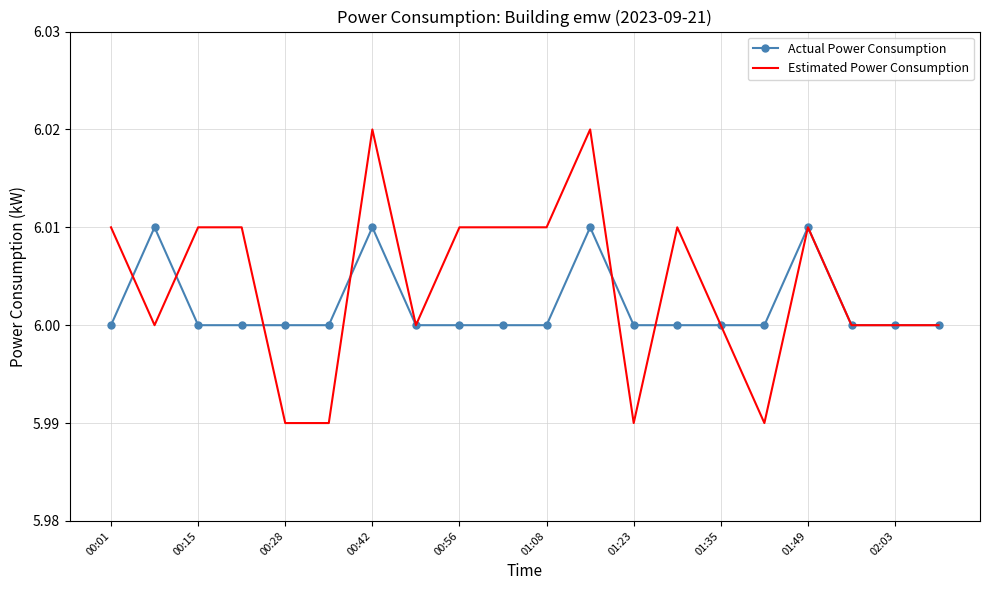

List the series in order of their peak value, lowest first.

Actual Power Consumption, Estimated Power Consumption